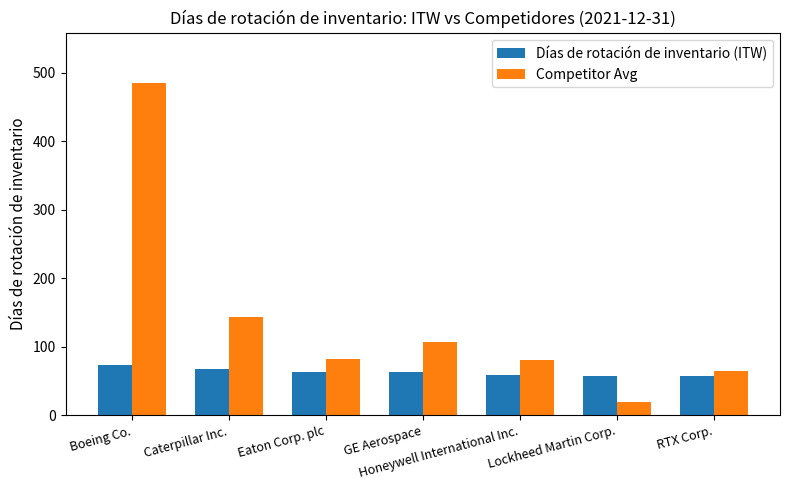

Is it true that Días de rotación de inventario (ITW) equals 91 at Lockheed Martin Corp.?

False